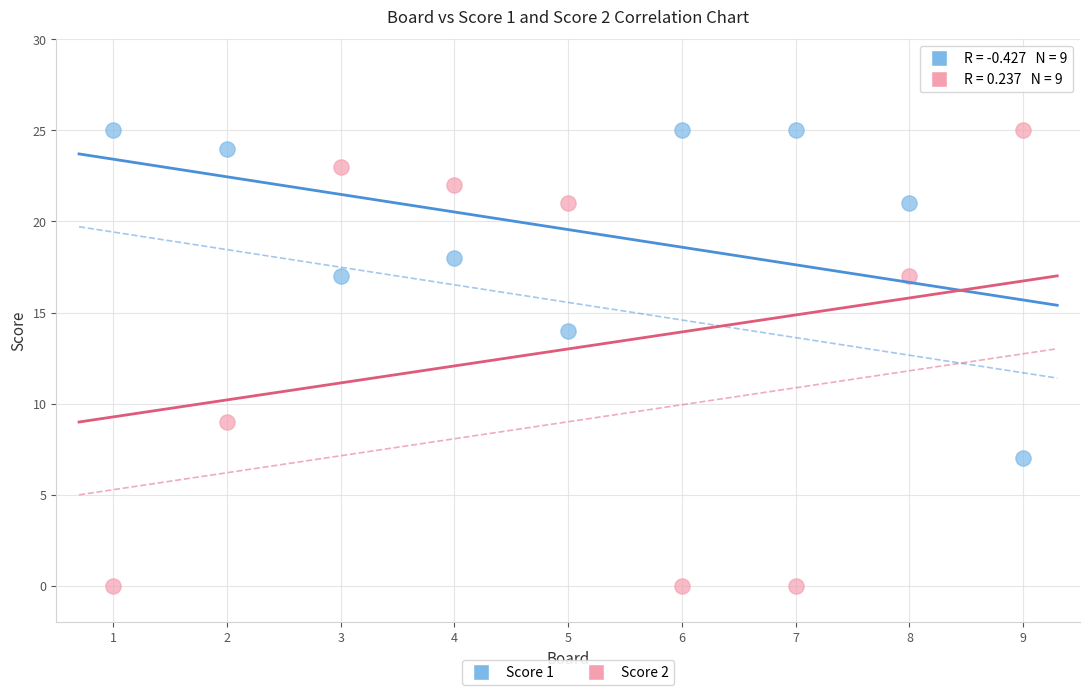

Across all series, what Y value is closest to 12?

14